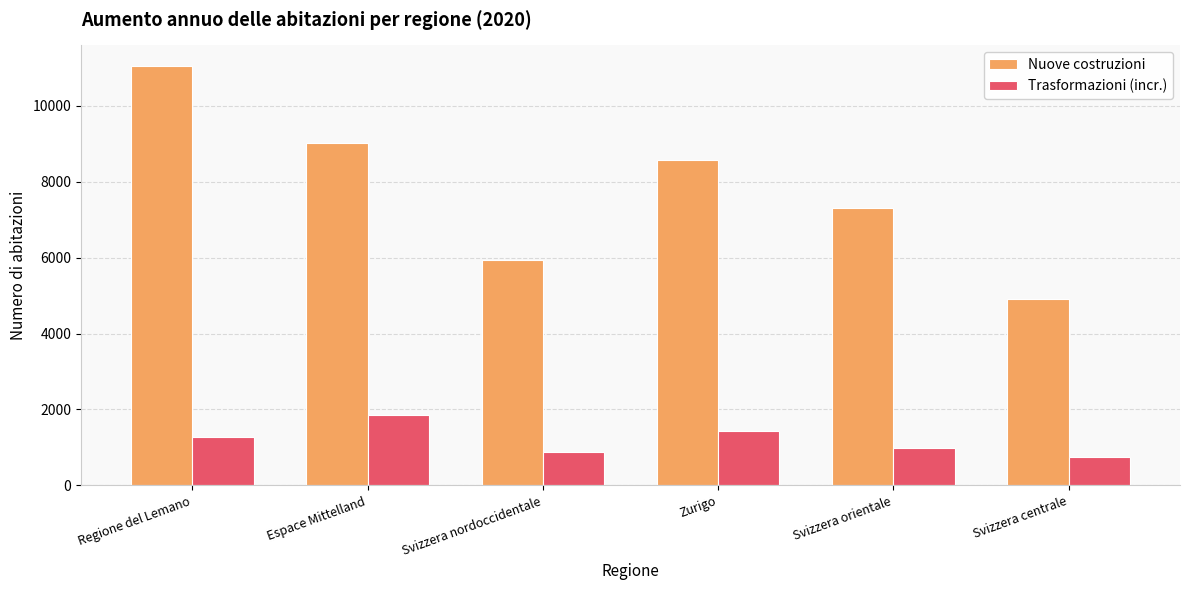

At Svizzera orientale, list the series in order from smallest to largest.

Trasformazioni (incr.), Nuove costruzioni